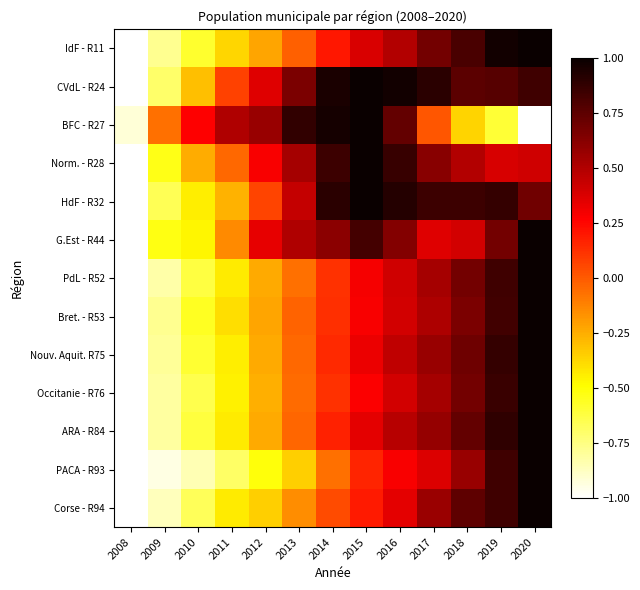

What is the maximum value shown in the chart?

1.0